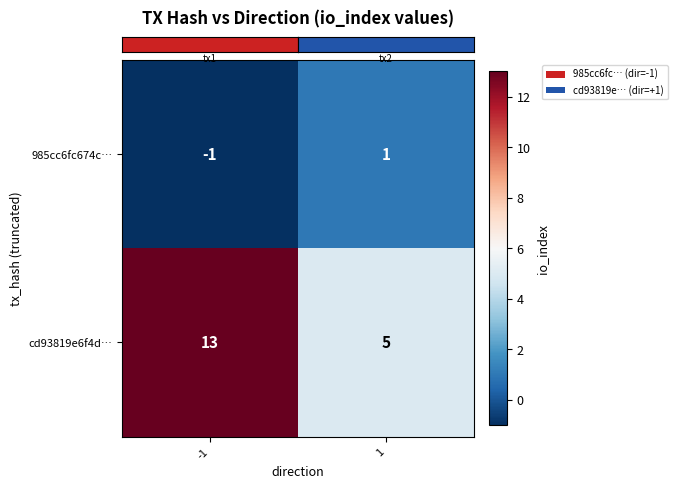

What is the difference between the cd93819e6f4d… values at -1 and 1?

8